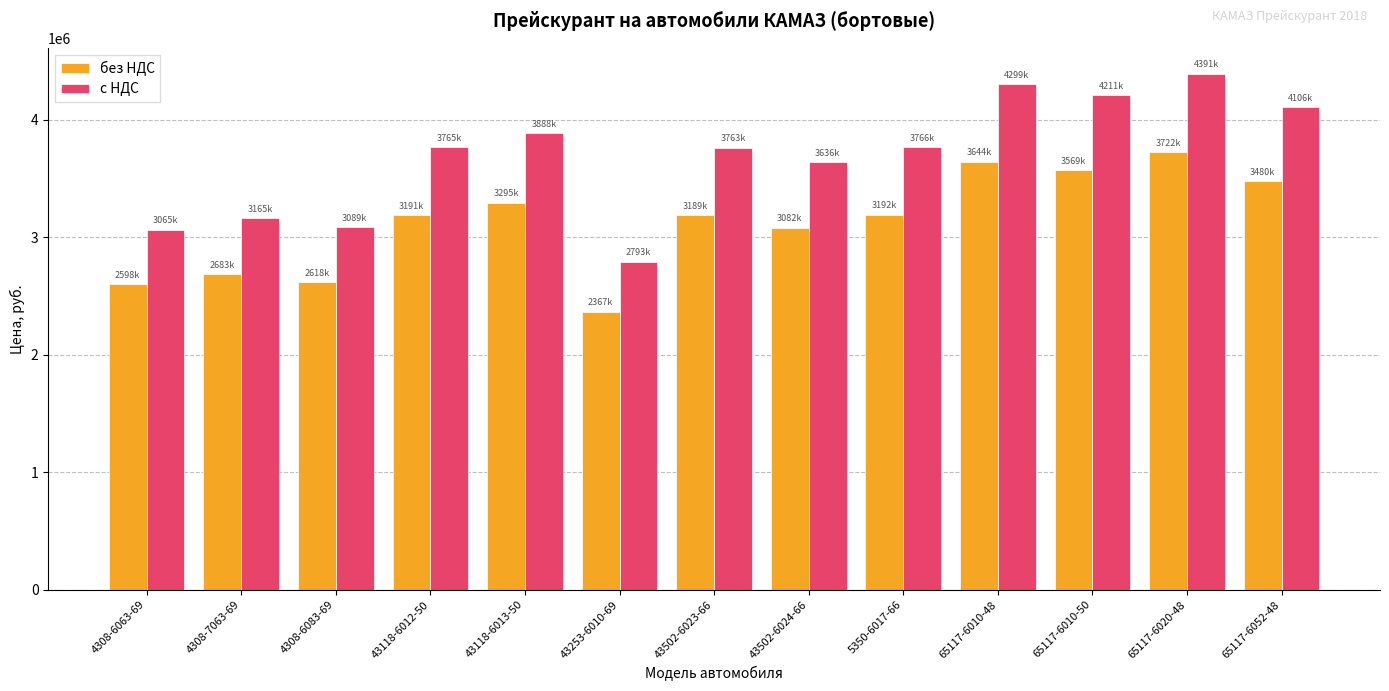

At which category is the sum across all series the highest?

65117-6020-48